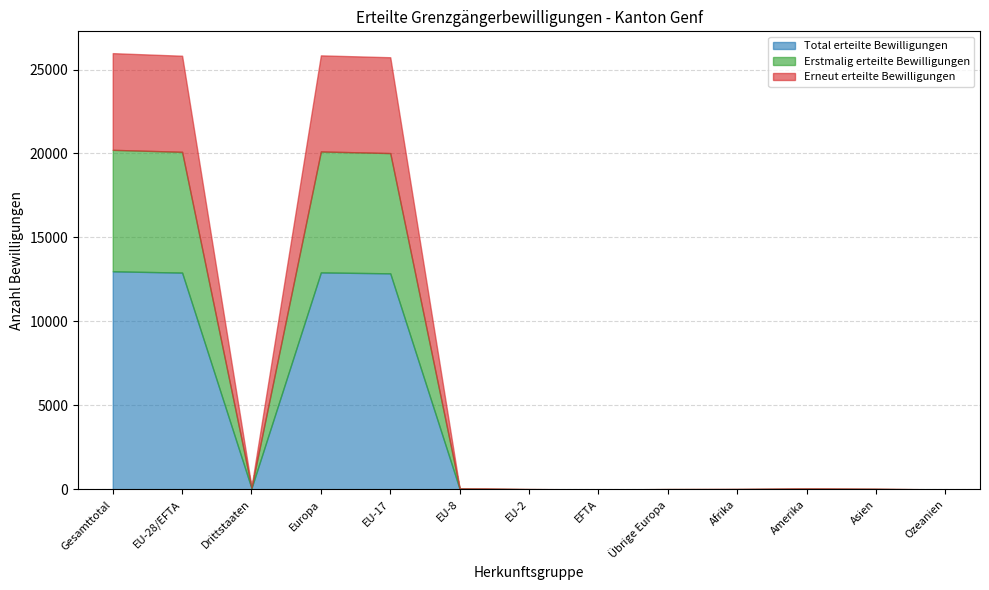

True or false: Erneut erteilte Bewilligungen has more than 2 interior local peaks.

False